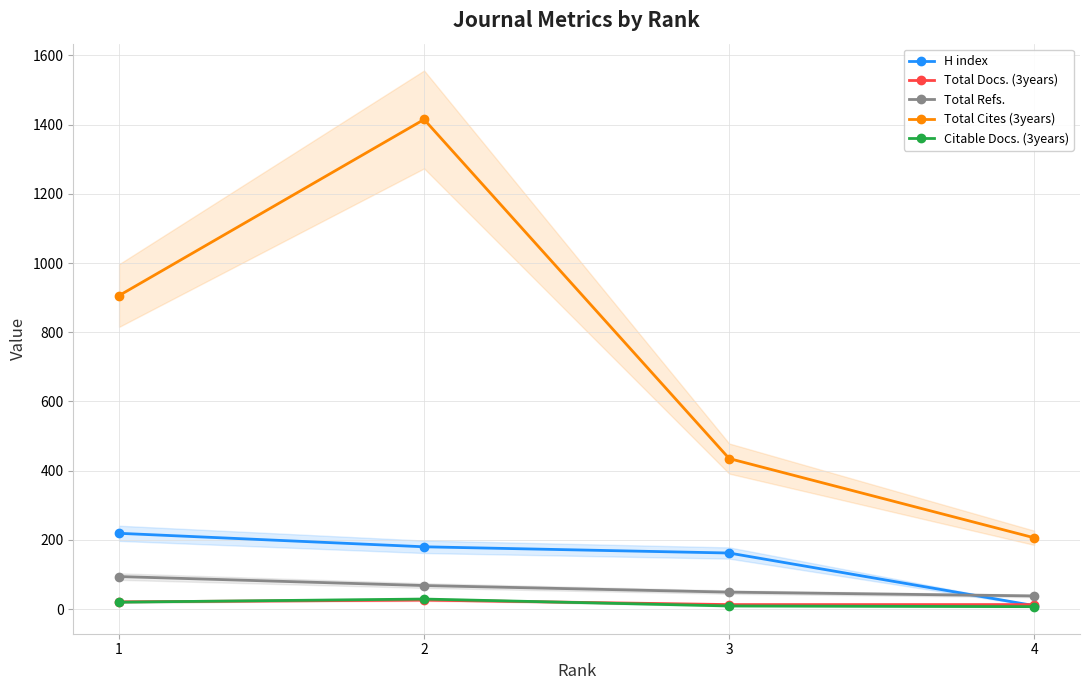

Which category has the highest value in the H index series?

1